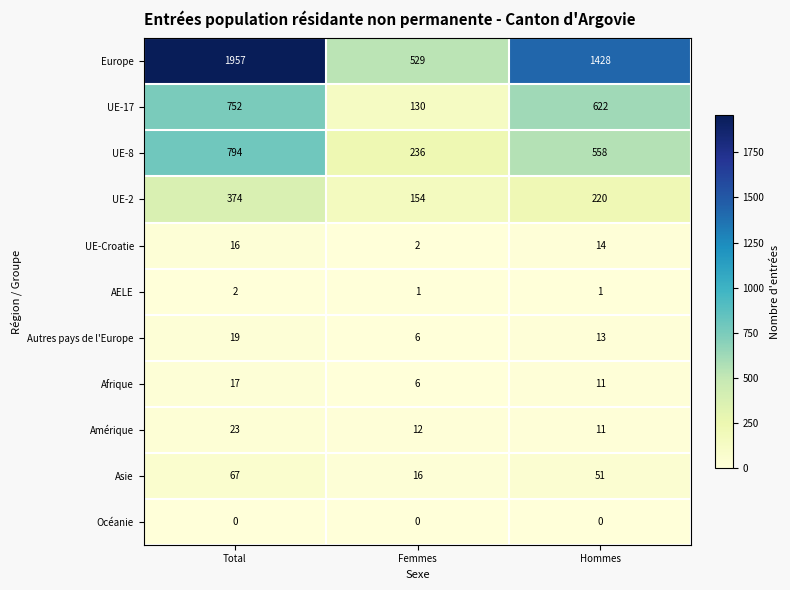

Where does the Asie series first go above 51?

Total